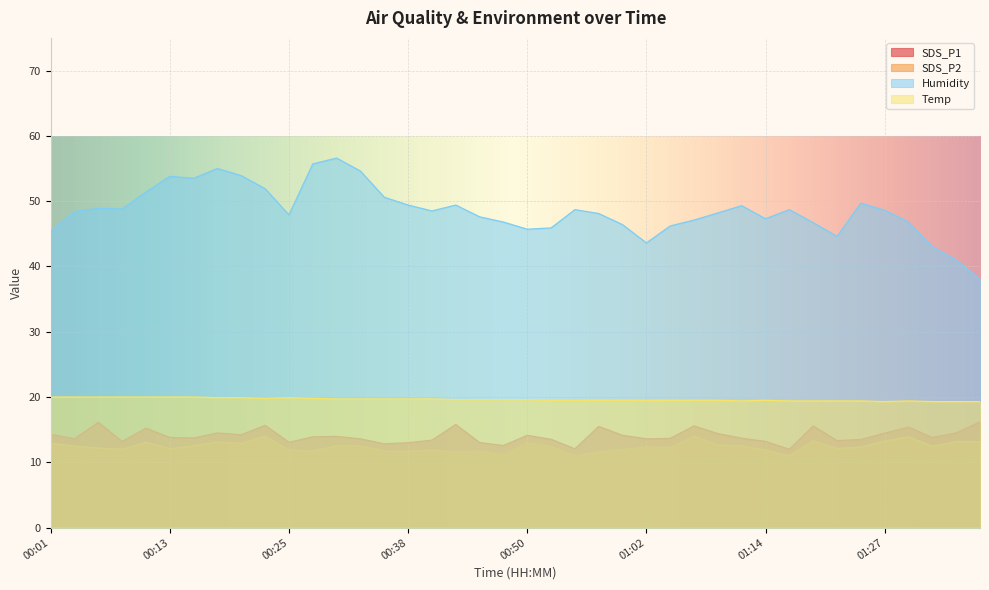

Which category has the highest value in the SDS_P1 series?

01:36